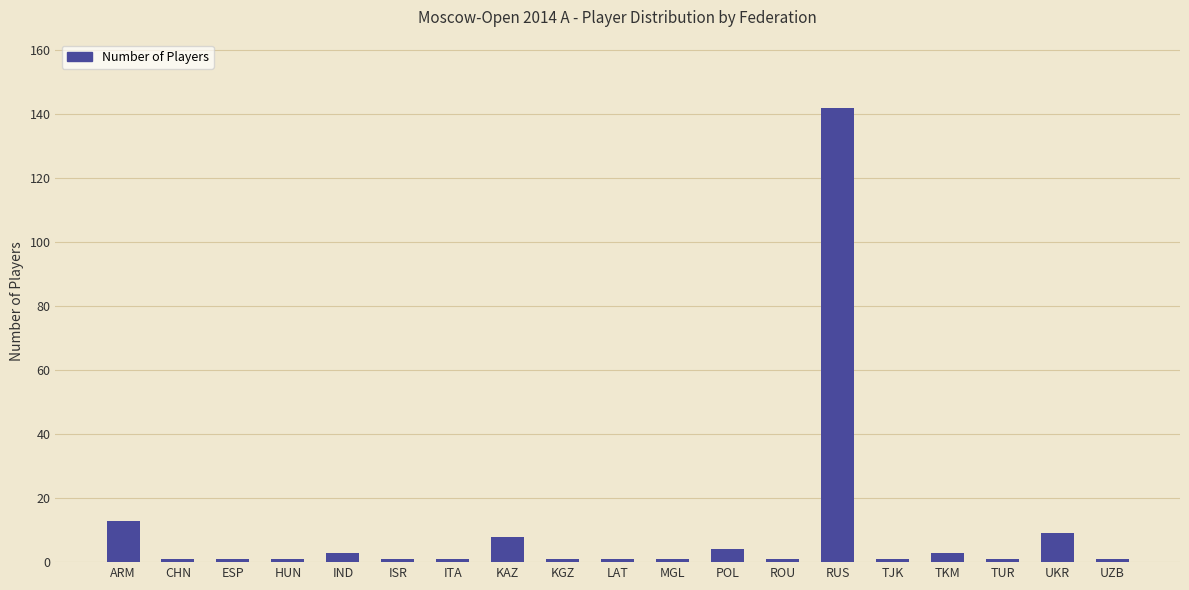

Reading left to right, transcribe all the data shown in this chart.

13	1	1	1	3	1	1	8	1	1	1	4	1	142	1	3	1	9	1